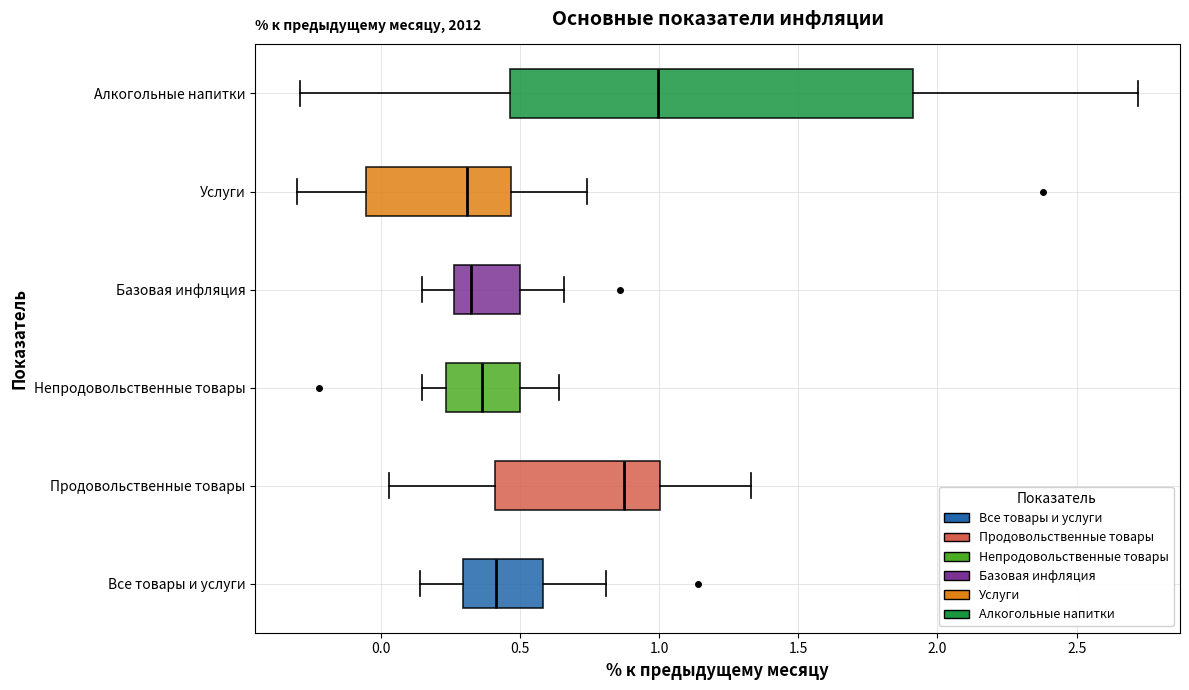

Reading bottom to top, read every box against the x-axis: the position of its median line, the range the box covers, and the ends of its whiskers. The values are not printed on the chart, so give them approximately, as read against the axis.

Все товары и услуги: median 0.40, box 0.30 to 0.60, whiskers 0.15 to 0.80
Продовольственные товары: median 0.90, box 0.40 to 1.00, whiskers 0.05 to 1.35
Непродовольственные товары: median 0.35, box 0.25 to 0.50, whiskers 0.15 to 0.65
Базовая инфляция: median 0.35, box 0.25 to 0.50, whiskers 0.15 to 0.65
Услуги: median 0.30, box -0.05 to 0.45, whiskers -0.30 to 0.75
Алкогольные напитки: median 1.00, box 0.45 to 1.90, whiskers -0.30 to 2.70